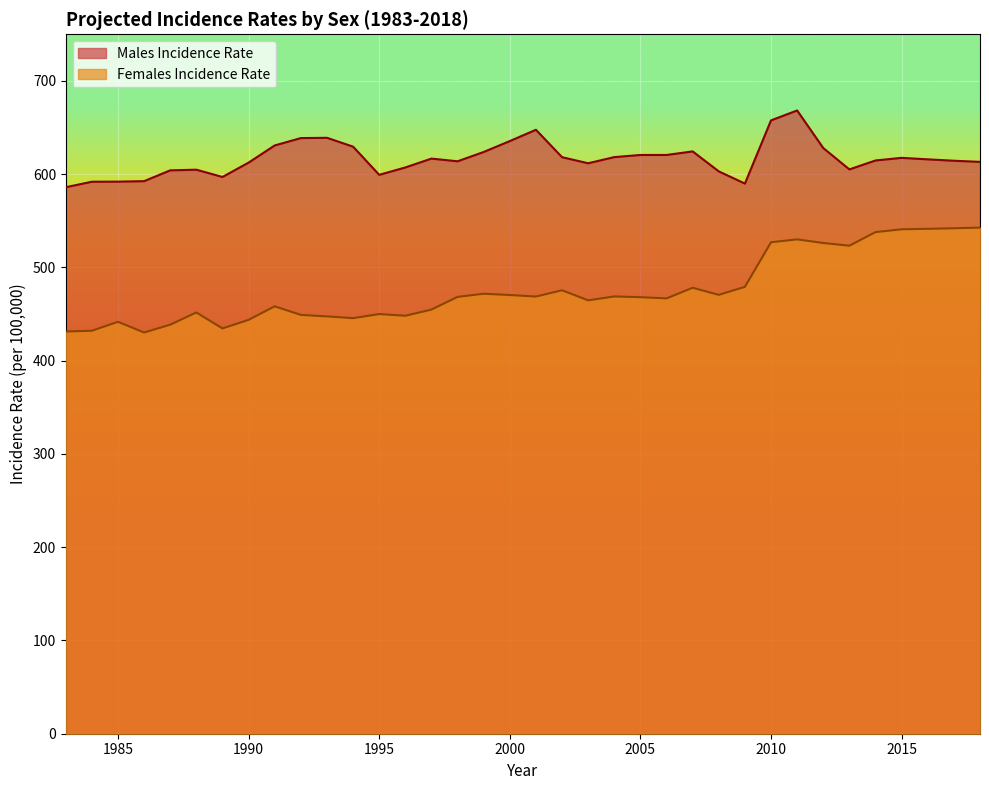

Reading left to right, transcribe all the data shown in this chart.

Males Incidence Rate: 1983=586.0	1984=591.9	1985=592.0	1986=592.5	1987=604.1	1988=604.8	1989=597.0	1990=612.4	1991=630.8	1992=638.7	1993=639.0	1994=629.5	1995=599.3	1996=607.2	1997=616.7	1998=613.8	1999=623.8	2000=635.5	2001=647.6	2002=618.2	2003=611.7	2004=618.3	2005=620.6	2006=620.6	2007=624.4	2008=603.0	2009=589.9	2010=657.7	2011=668.3	2012=628.0	2013=605.1	2014=614.7	2015=617.5	2016=615.9	2017=614.4	2018=613.2
Females Incidence Rate: 1983=431.3	1984=432.1	1985=441.7	1986=430.2	1987=438.6	1988=451.7	1989=434.6	1990=443.8	1991=458.3	1992=449.1	1993=447.5	1994=445.6	1995=450.0	1996=448.2	1997=454.8	1998=468.4	1999=471.8	2000=470.4	2001=468.8	2002=475.5	2003=464.7	2004=468.9	2005=468.1	2006=466.8	2007=478.2	2008=470.6	2009=479.2	2010=527.0	2011=530.1	2012=526.2	2013=523.3	2014=537.9	2015=540.9	2016=541.4	2017=542.0	2018=542.7